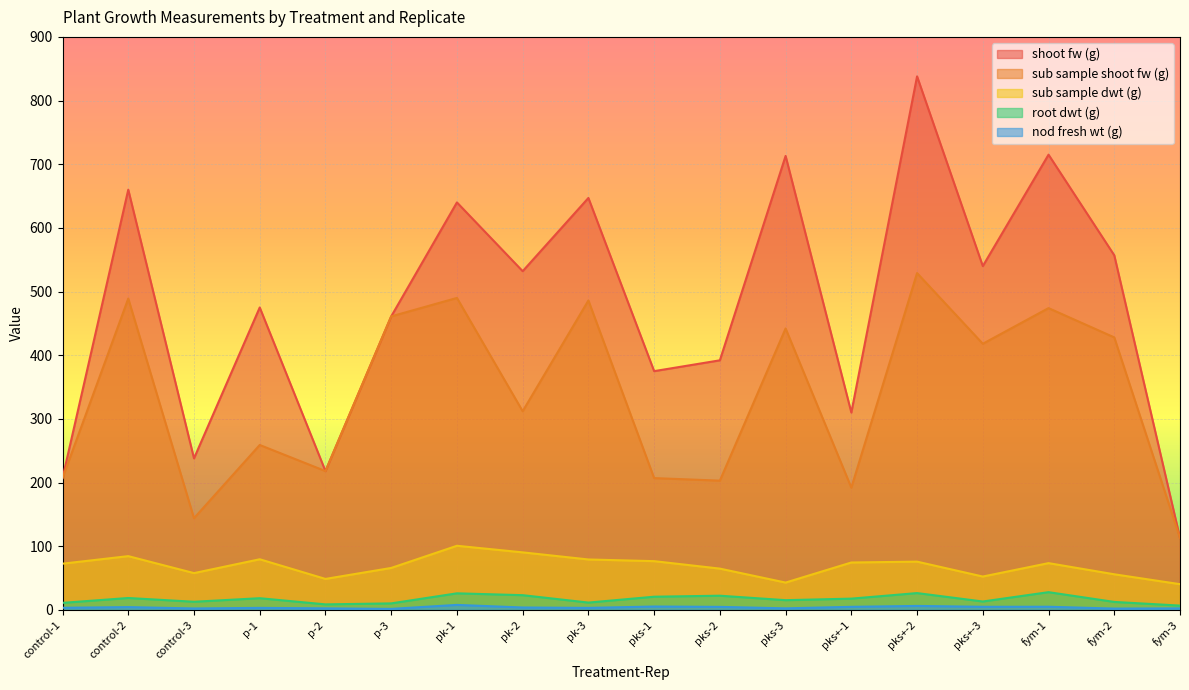

What is the approximate value of sub sample shoot fw (g) at fym-1?

474.0